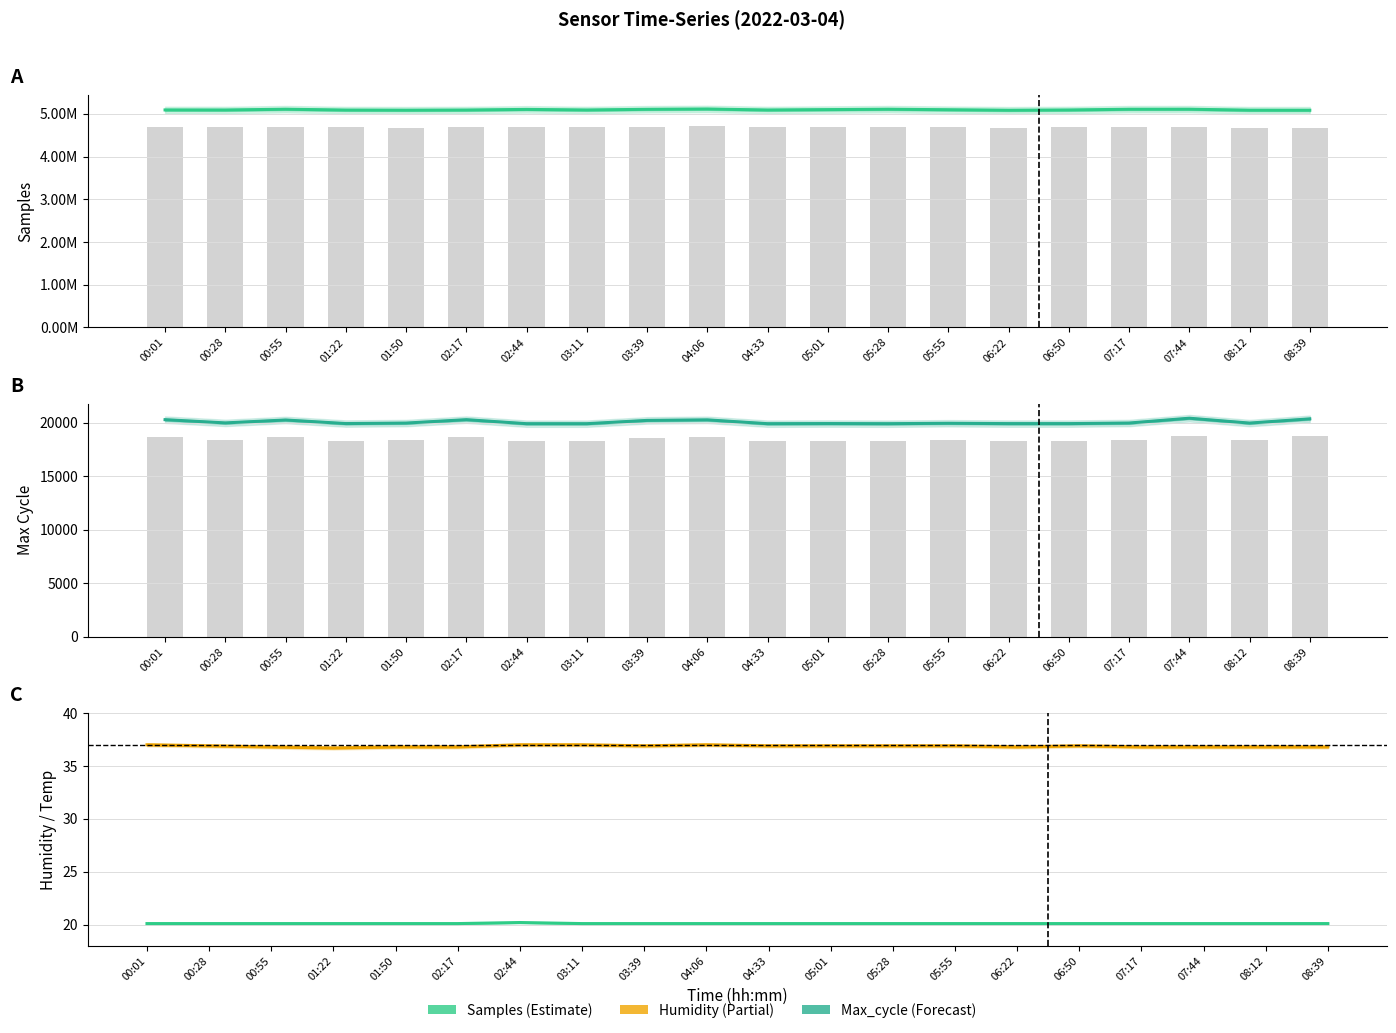

Which label corresponds to the smallest value in the chart?

00:01